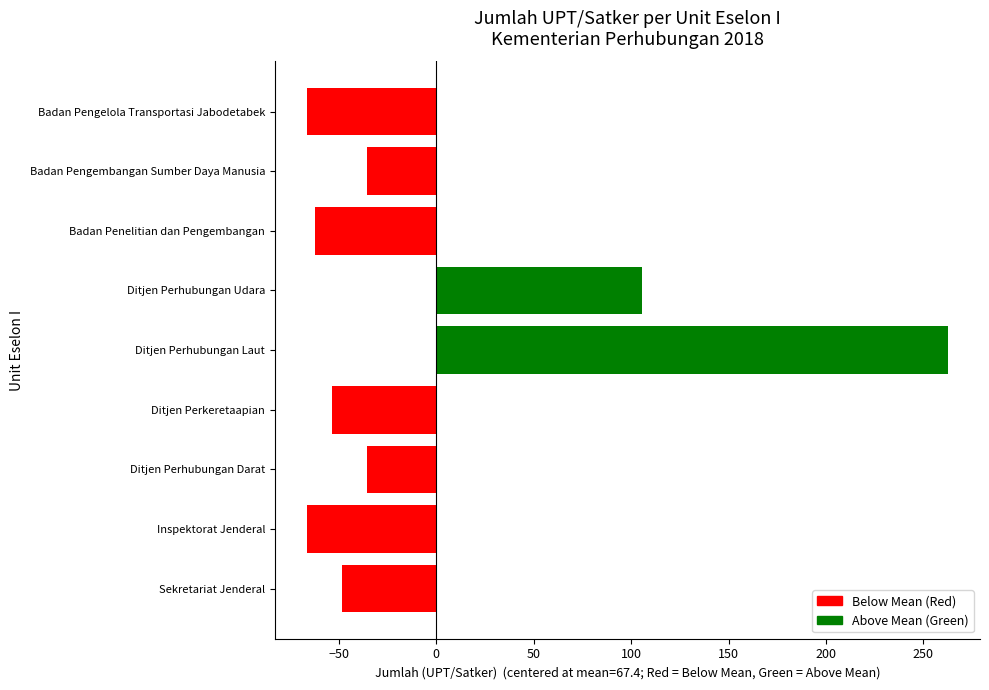

The value at Inspektorat Jenderal is -66.4. True or false?

True